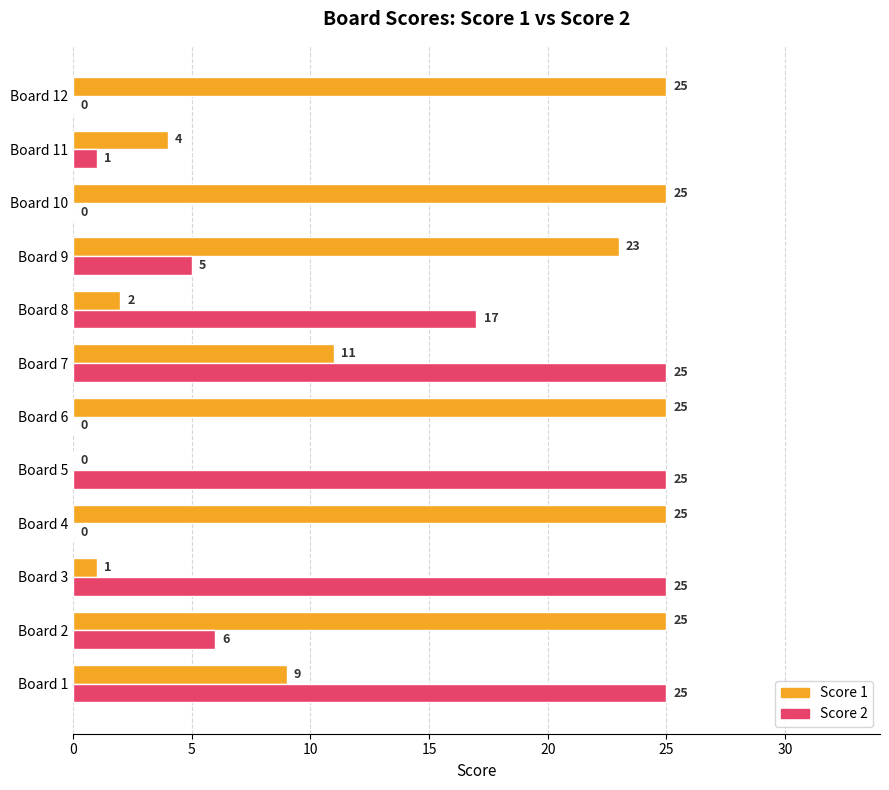

True or false: Score 1 has a value of 11 at Board 12.

False